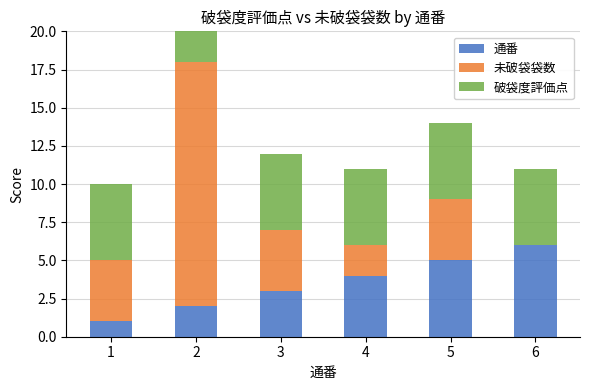

Rank the series at 1 from highest to lowest value.

破袋度評価点, 未破袋袋数, 通番